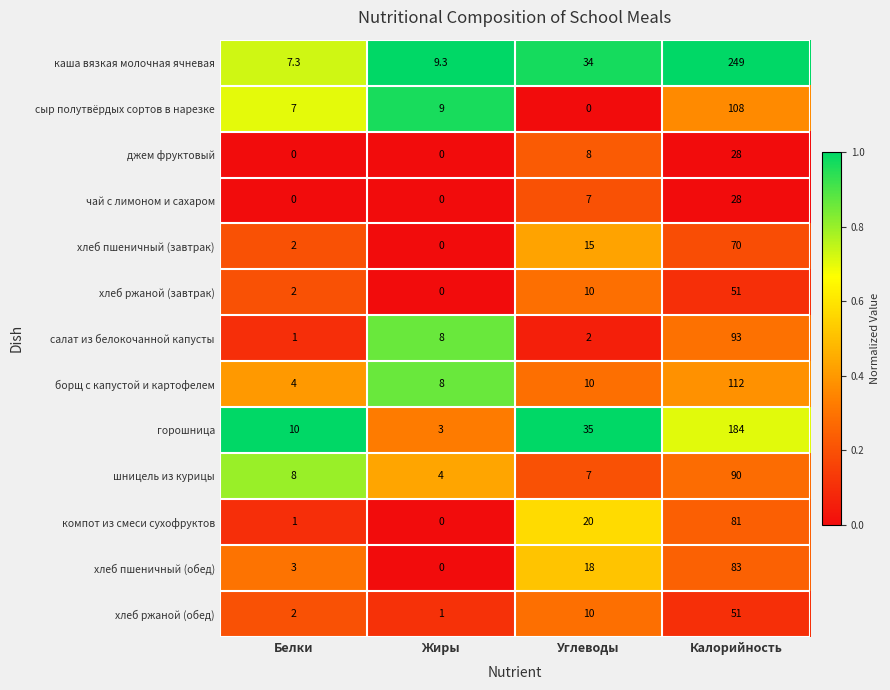

The каша вязкая молочная ячневая series shows 9.3 at Жиры. True or false?

True